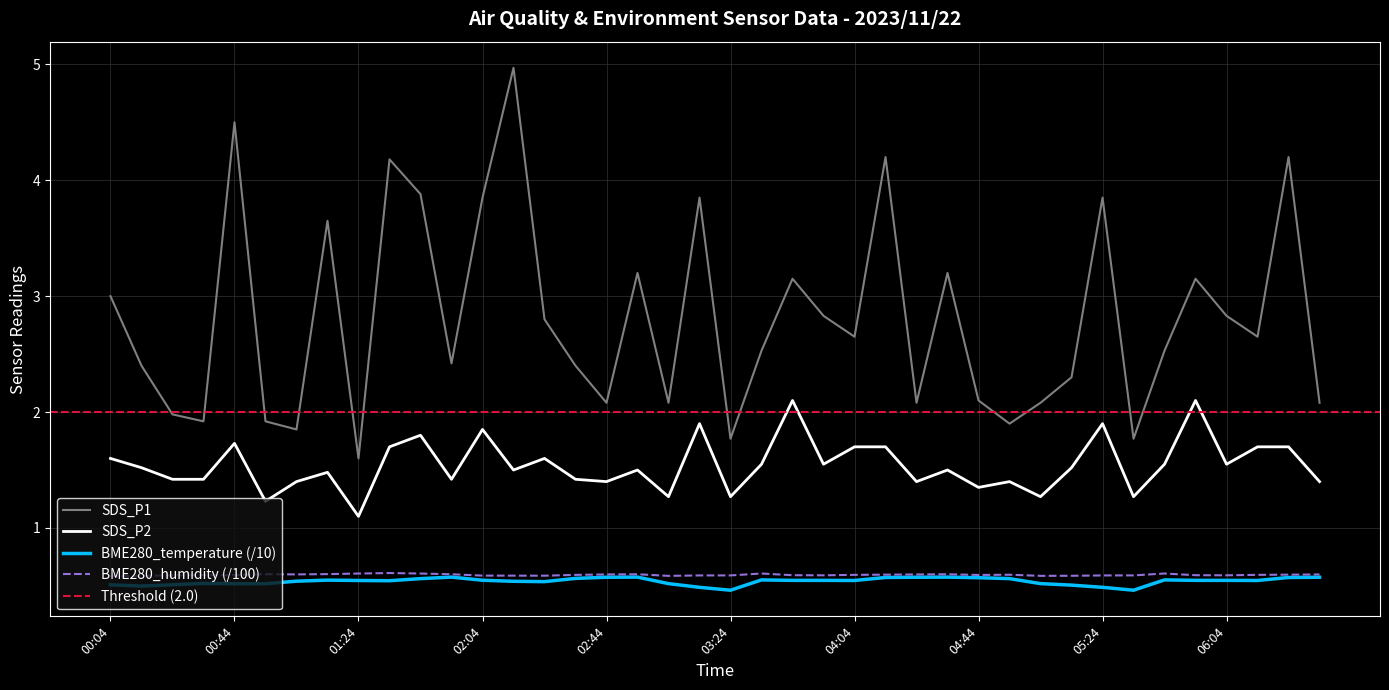

How many data points in SDS_P1 are less than 2?

8